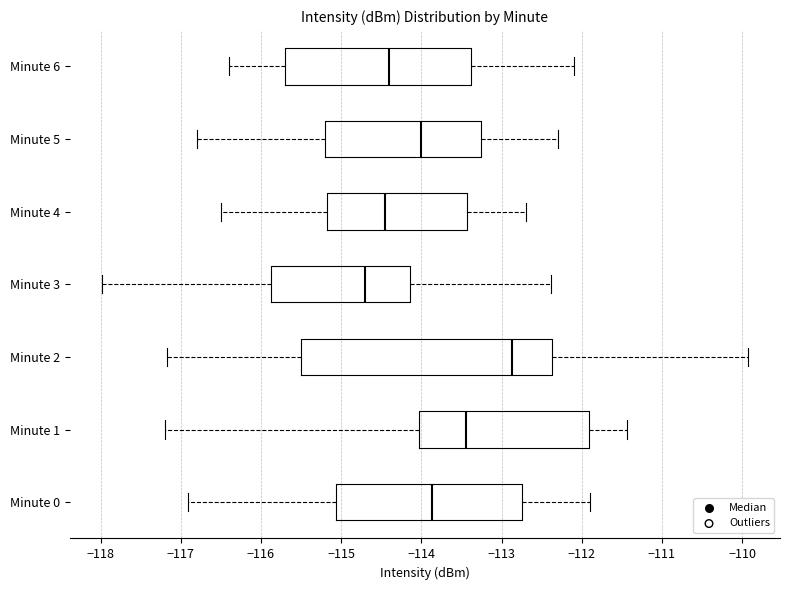

Which box is the widest, from its left edge to its right edge?

Minute 2